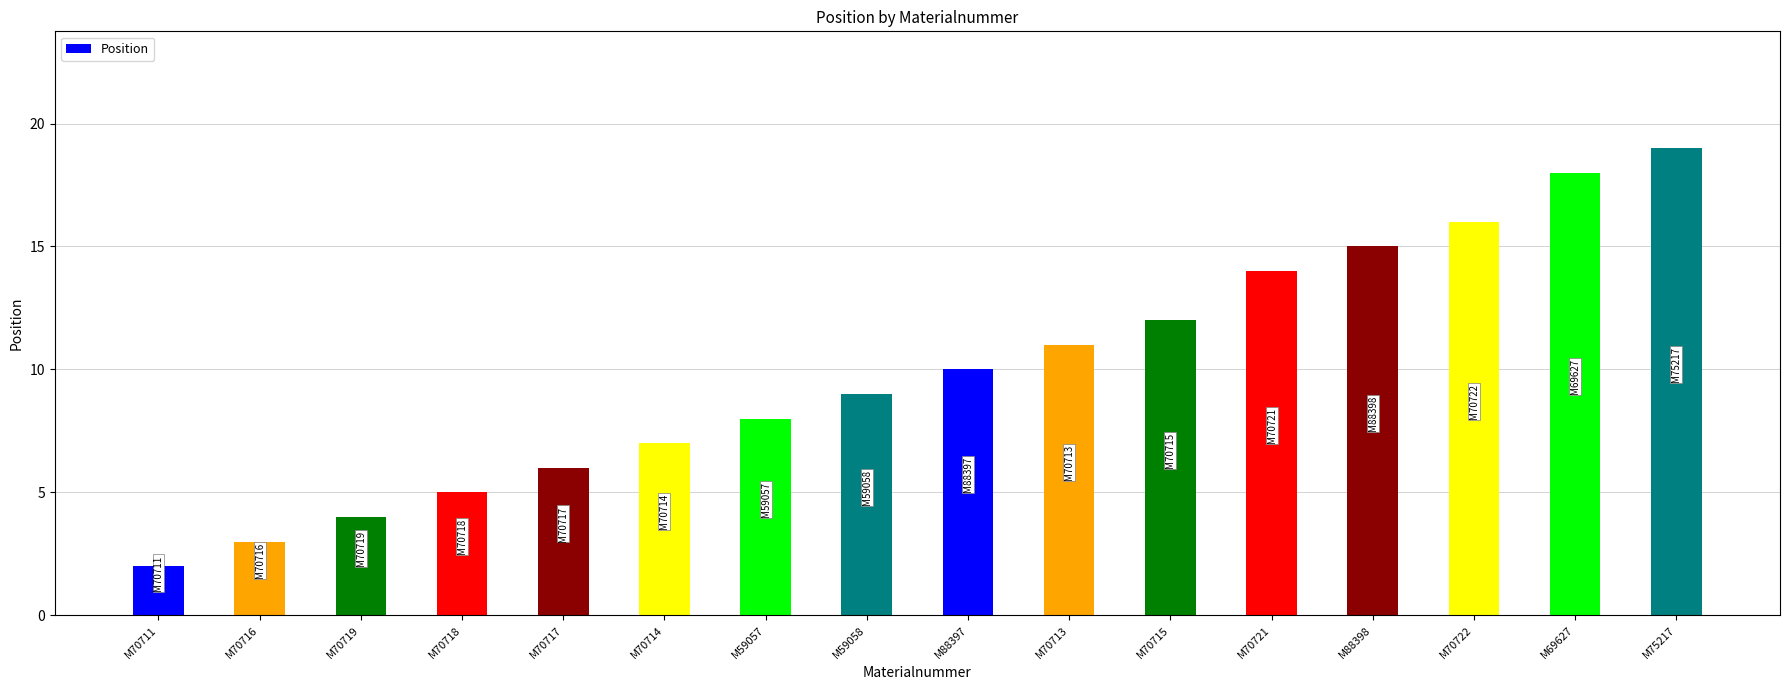

What is the difference between the values at M70714 and M88398?

8